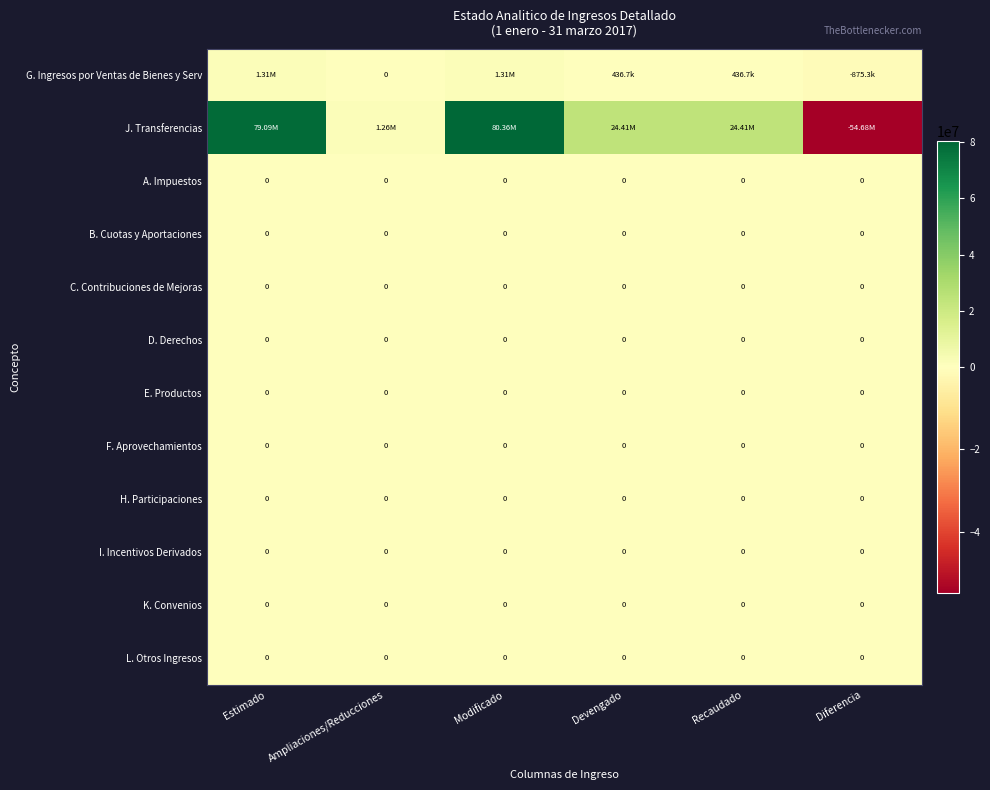

At how many categories does at least one series exceed -23422810?

6